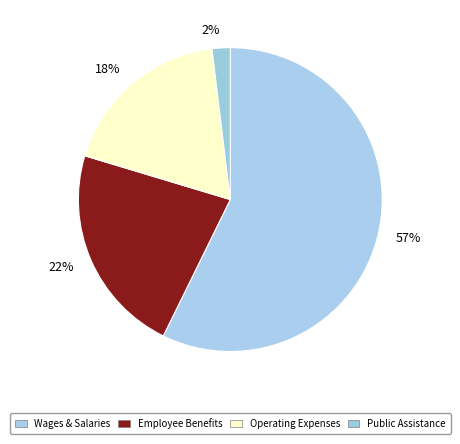

To the nearest percent, what is the average slice percentage?

25%